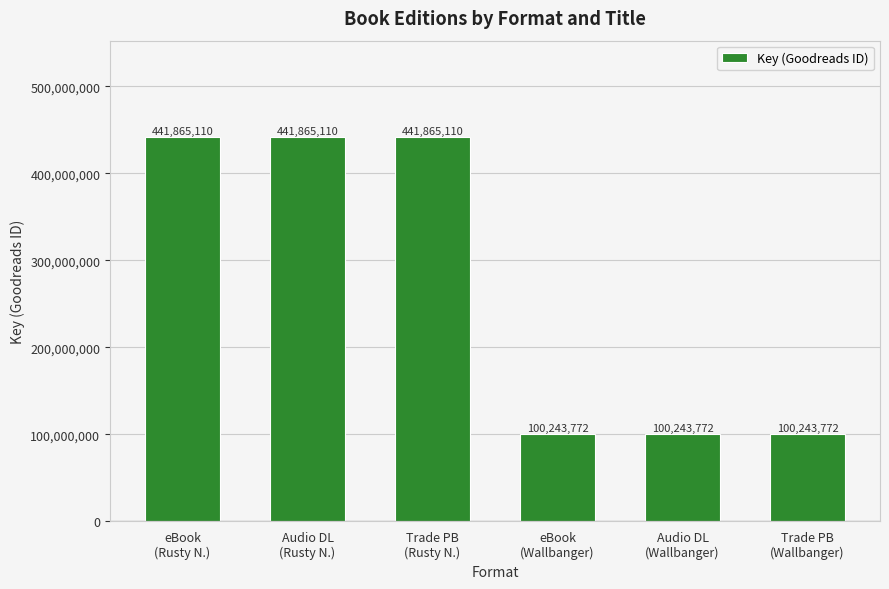

What is the difference between the second highest and minimum values?

341621338